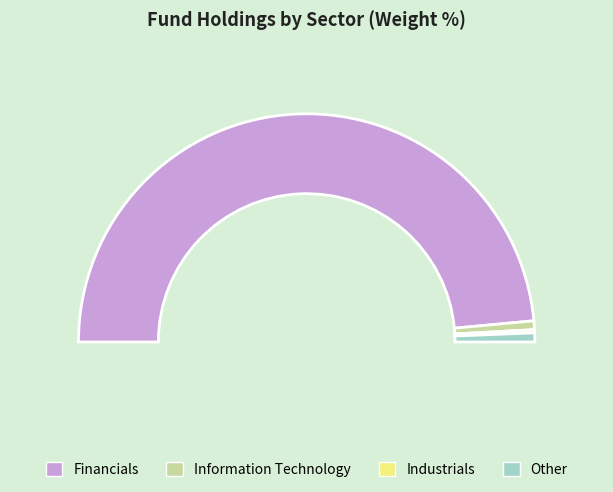

Do Industrials and Consumer Staples together represent more than half of the pie?

No